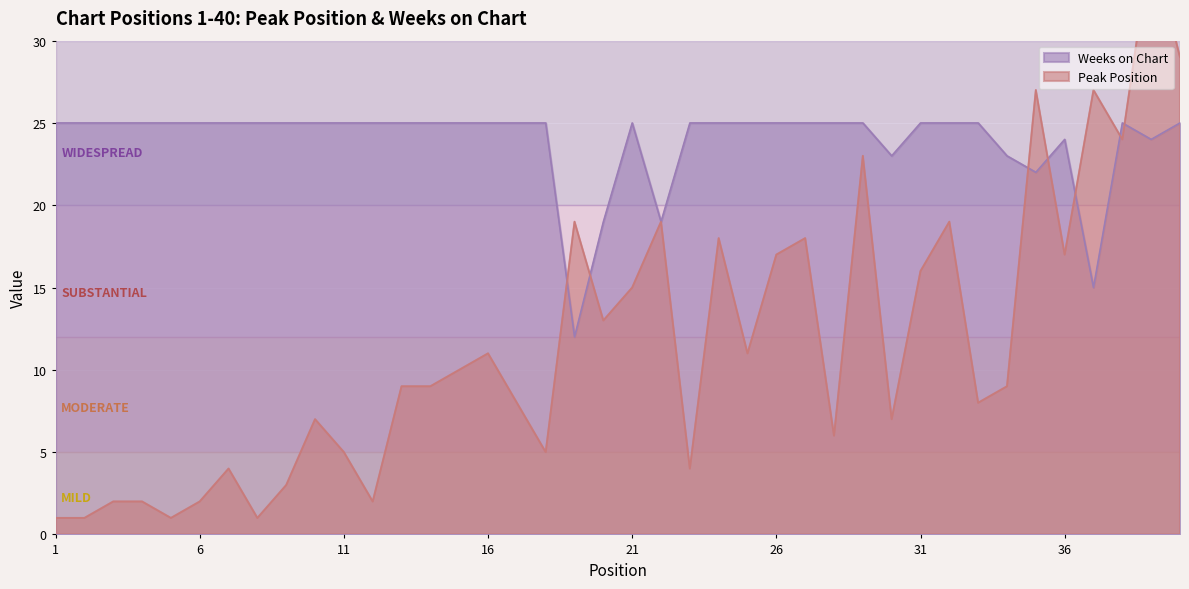

Rank the series by their average value, from highest to lowest.

Weeks on Chart, Peak Position